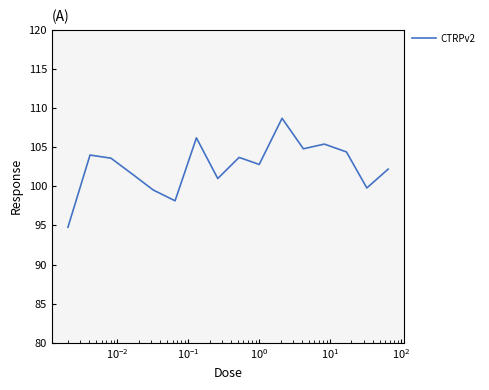

What is the greatest value displayed?

108.7